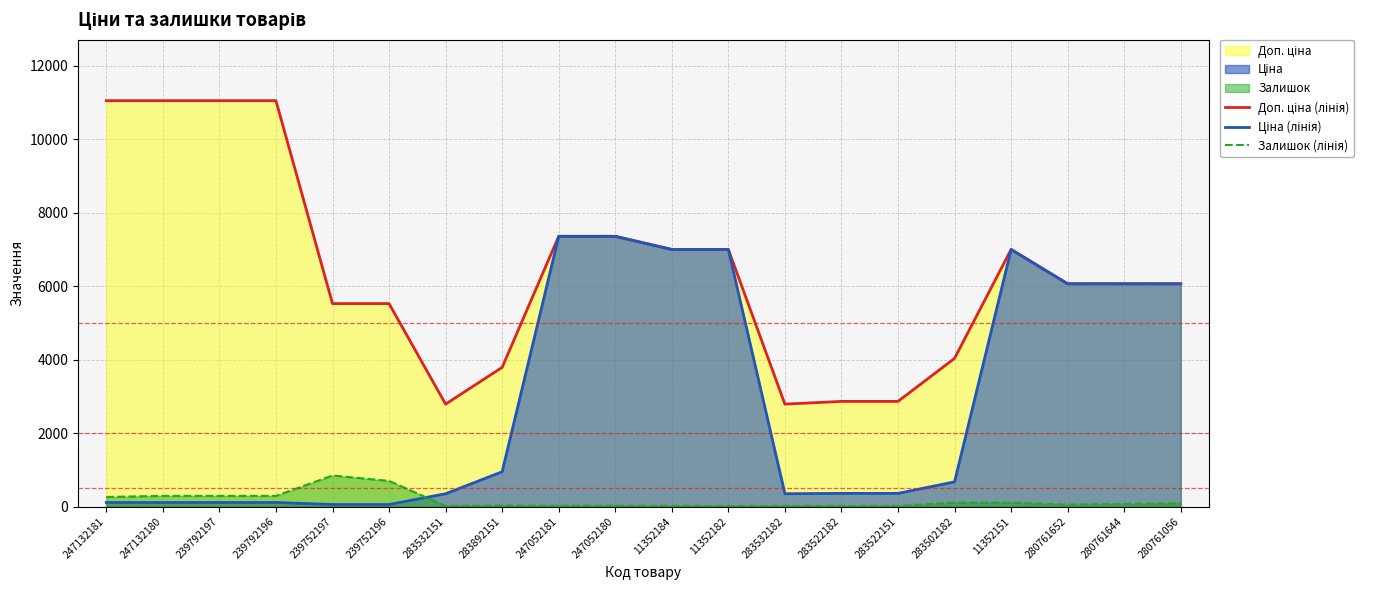

Does the chart display data point markers on the line(s)?

No